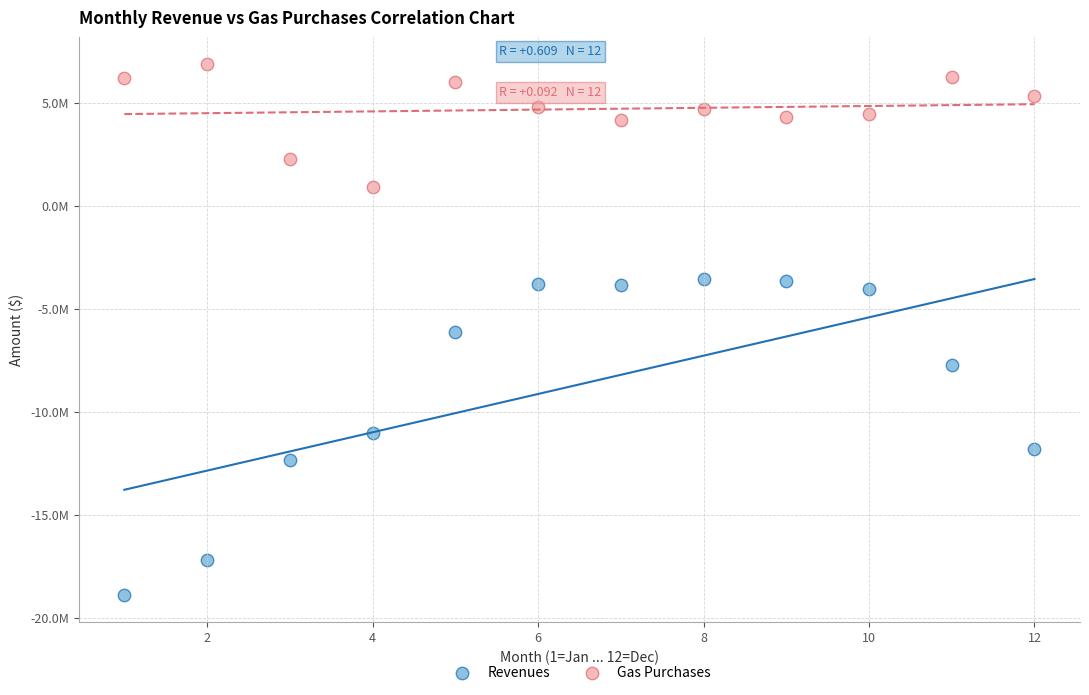

What are all the series names shown in the legend?

Revenues, Gas Purchases